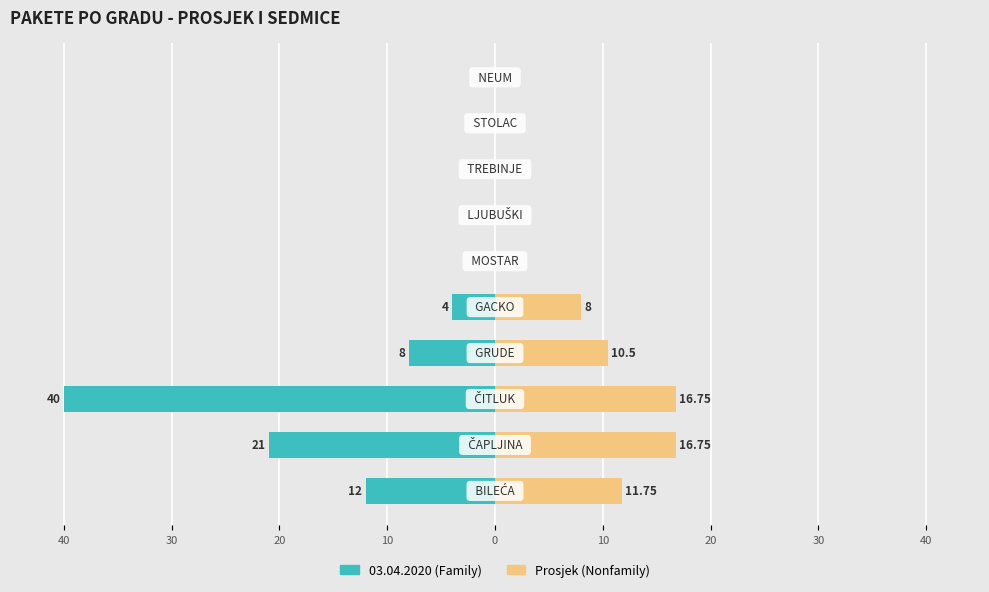

What is the value of the 2nd bar from the left?

16.8